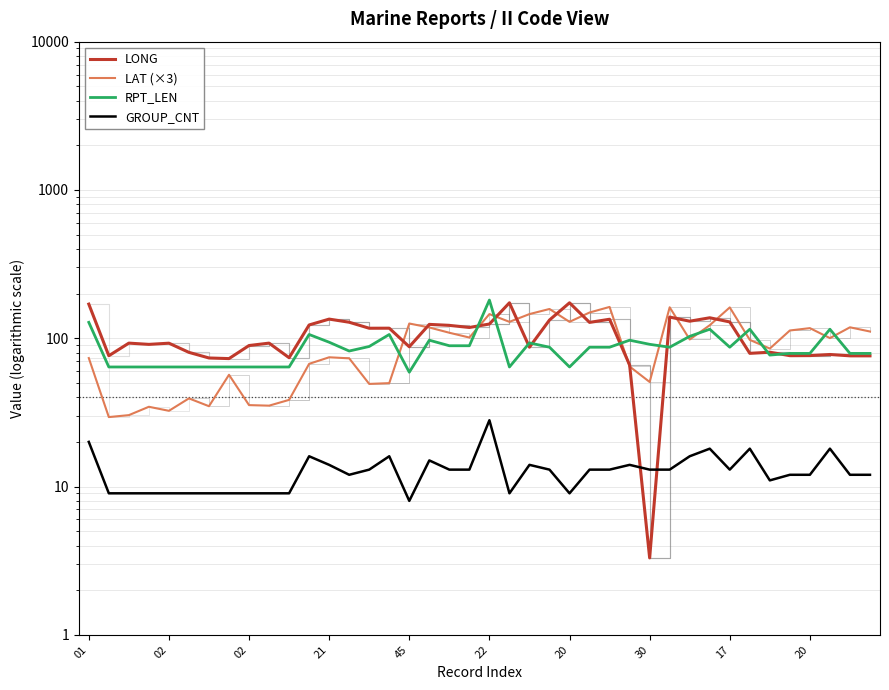

What is the average value of the GROUP_CNT series?

12.8